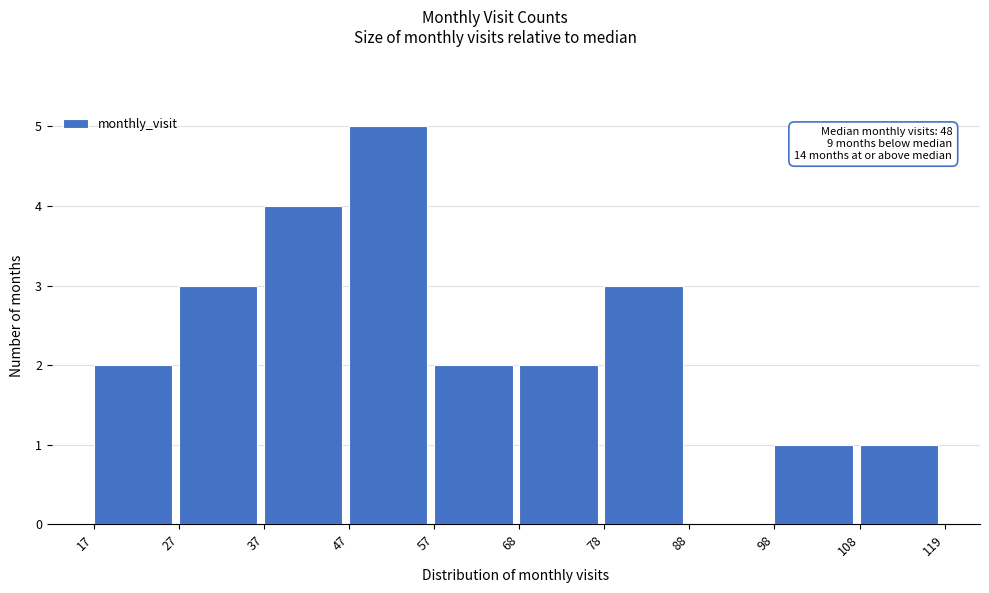

Which range on the x-axis has the tallest bar?

47 to 57